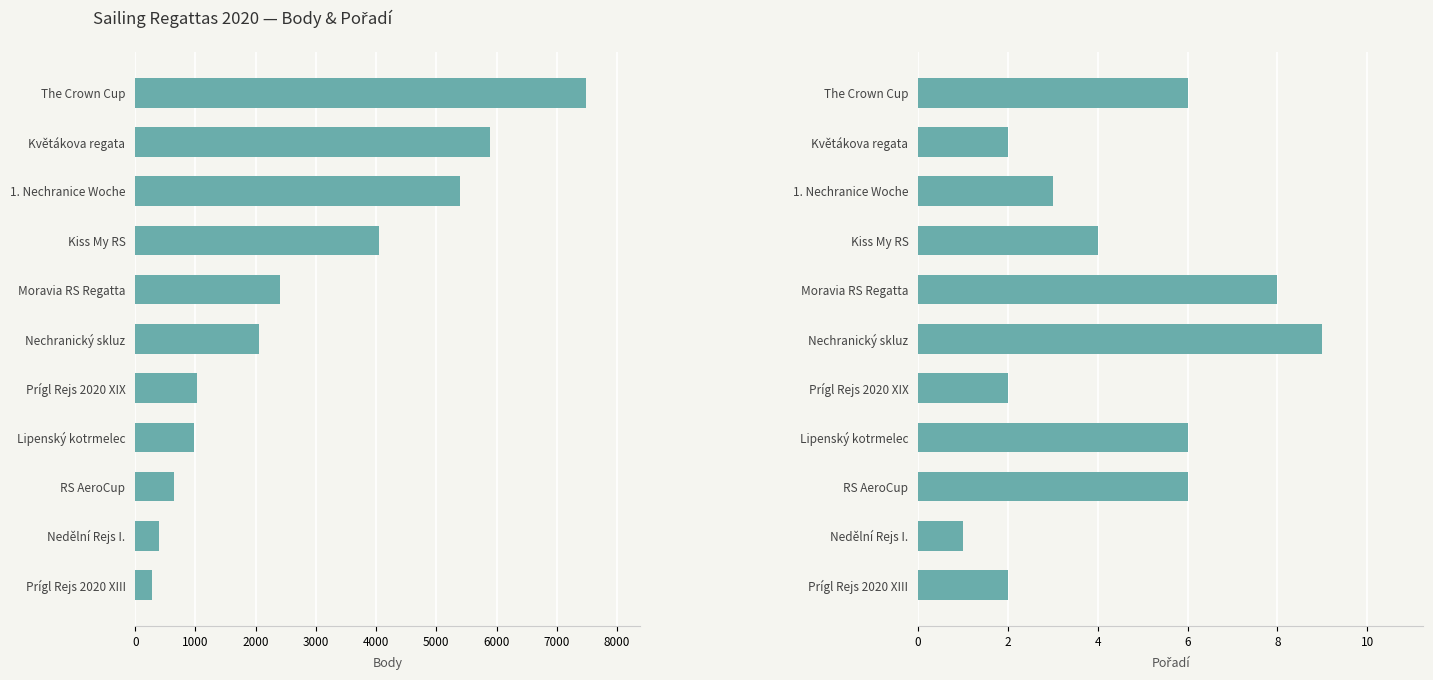

What is the label of the 10th bar from the right?

Květákova regata